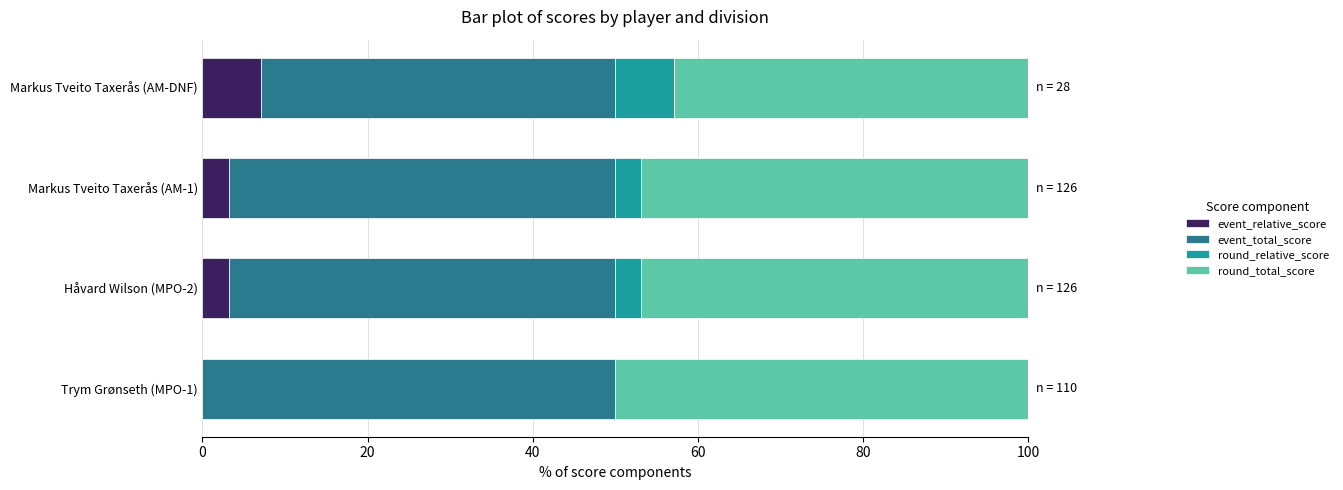

What is the maximum value for event_relative_score?

7.1